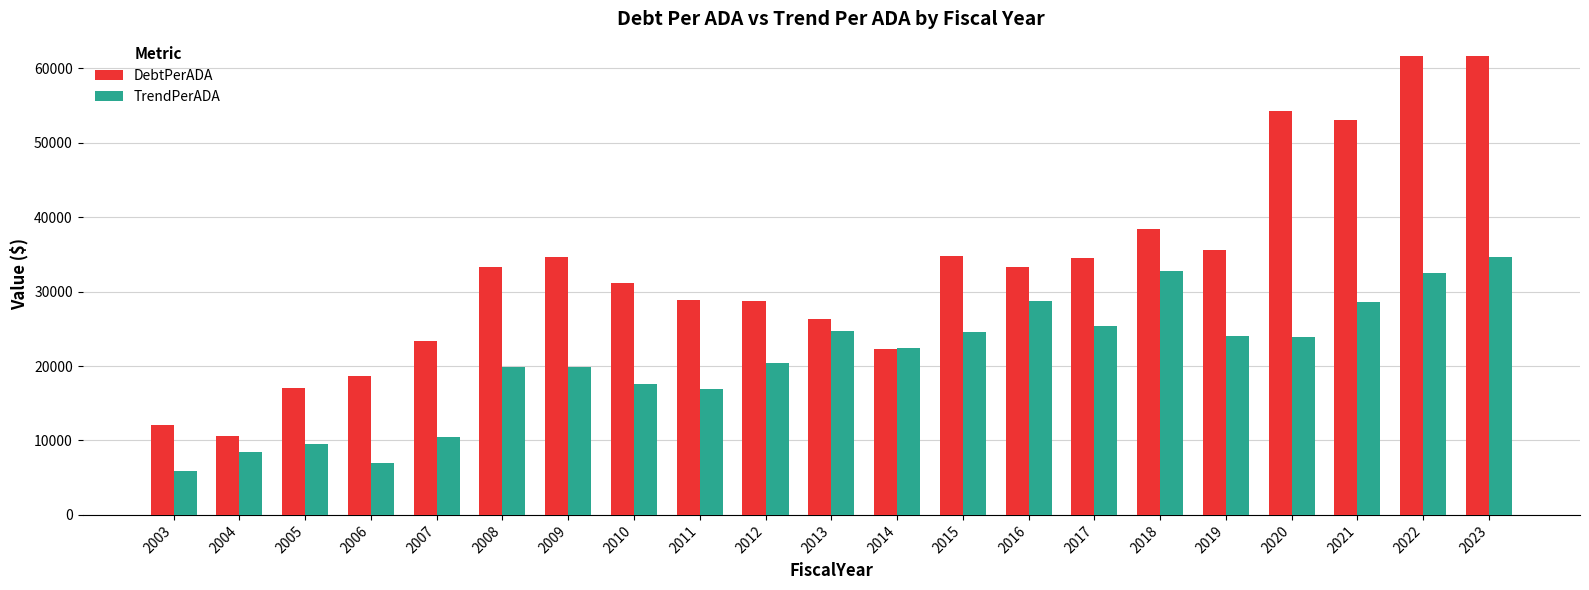

Which category has the lowest value in the DebtPerADA series?

2004